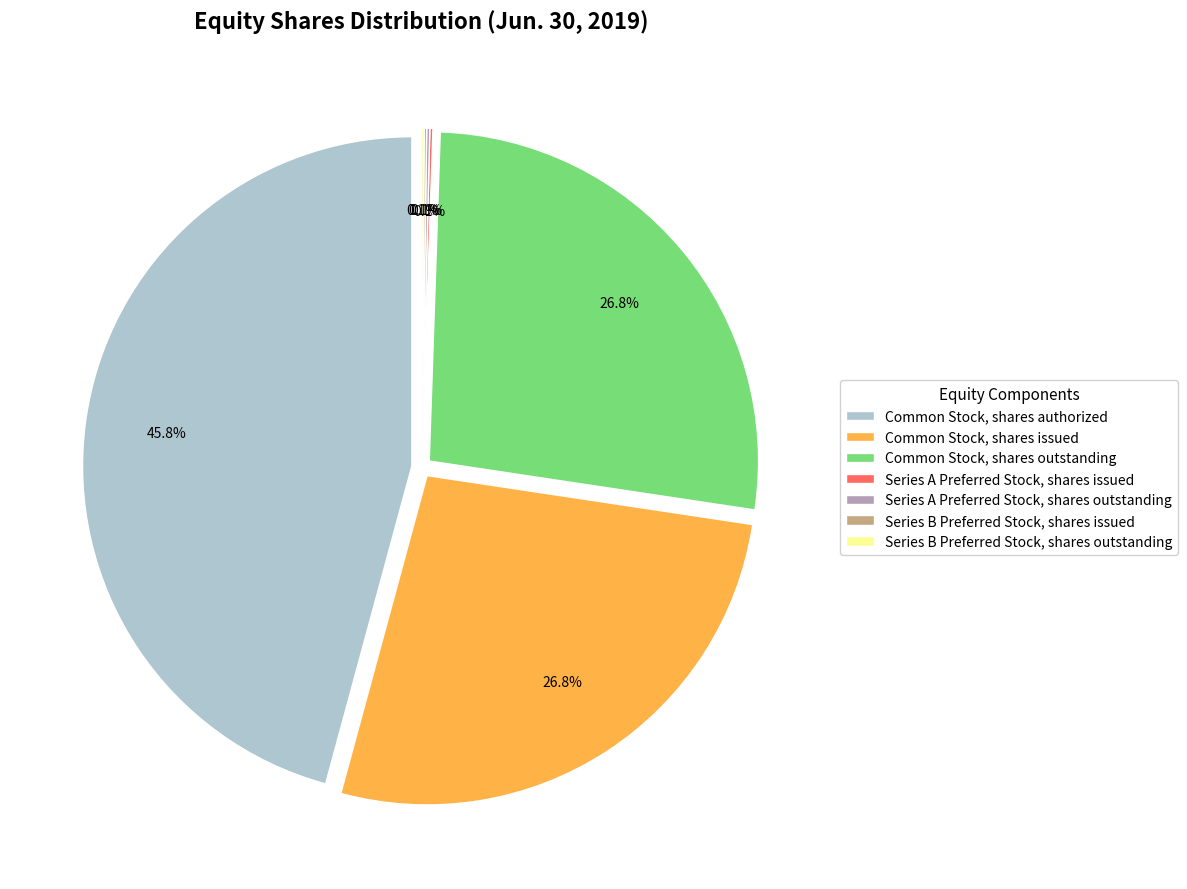

Is it true that Common Stock, shares outstanding is 18% of the pie?

False